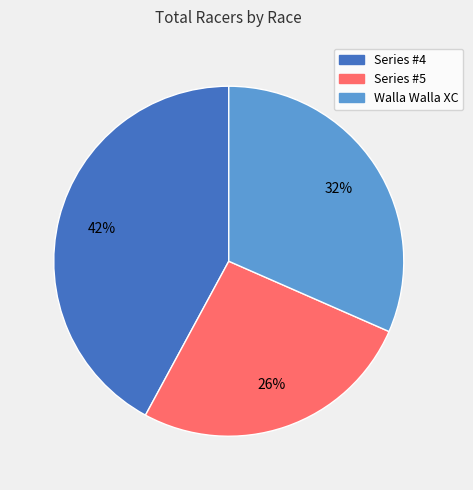

Does any single category account for the majority?

No